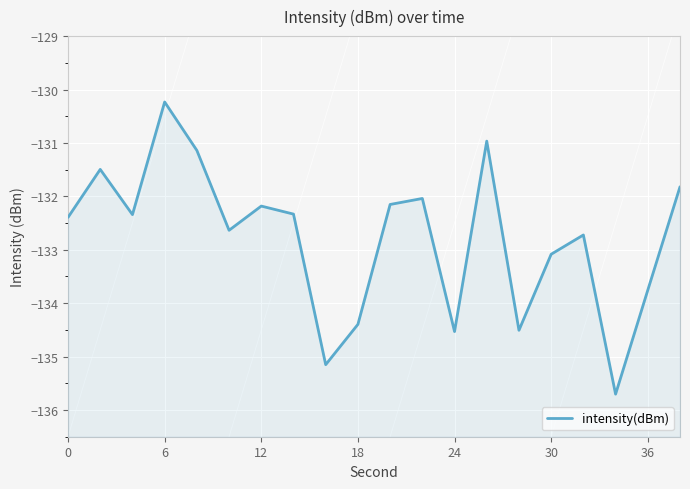

Reading left to right, what are all the values shown in this chart?

-132.4	-131.5	-132.3	-130.2	-131.1	-132.6	-132.2	-132.3	-135.2	-134.4	-132.2	-132.0	-134.5	-131.0	-134.5	-133.1	-132.7	-135.7	-133.8	-131.8